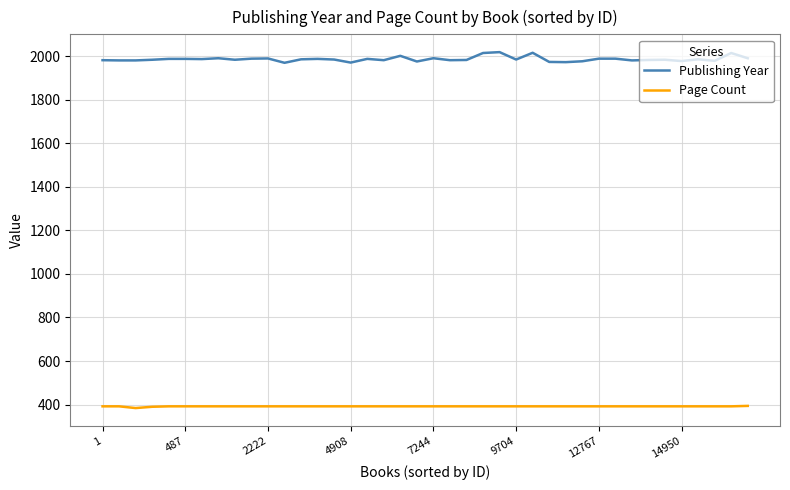

What is the greatest value displayed?

2018